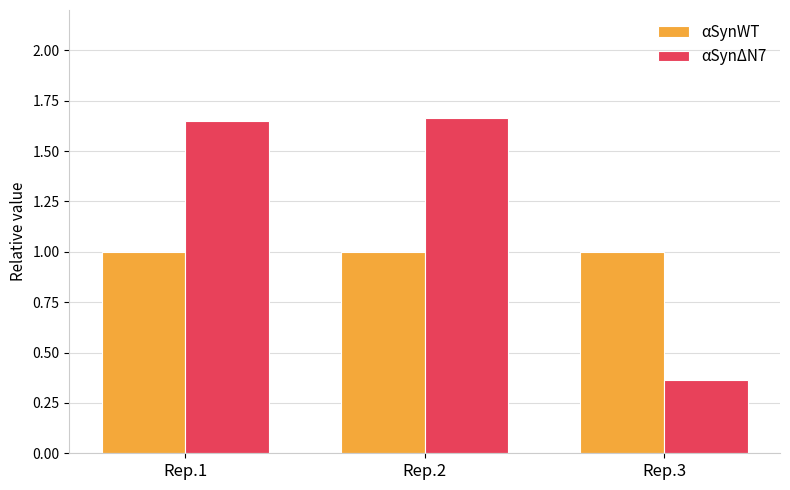

Is it true that αSynWT equals 1.0 at Rep.3?

True